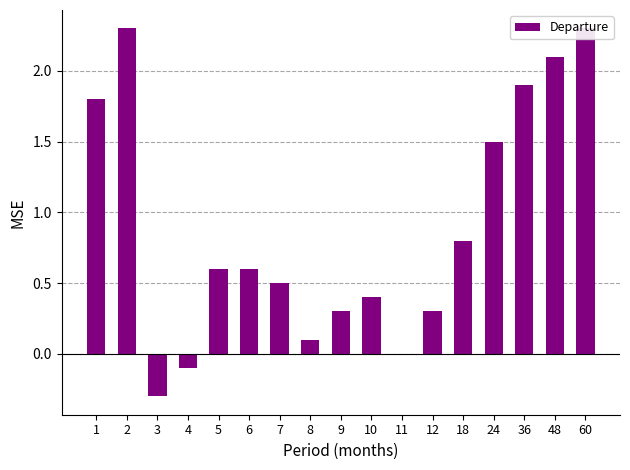

What is the average value?

0.9